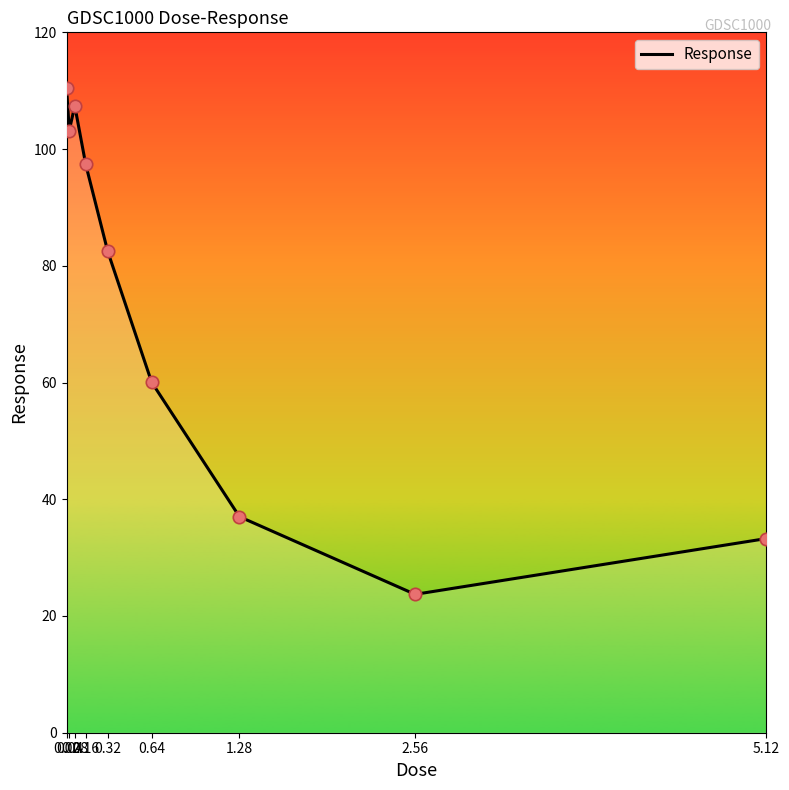

Which has a higher value, 0.08 or 0.02?

0.02